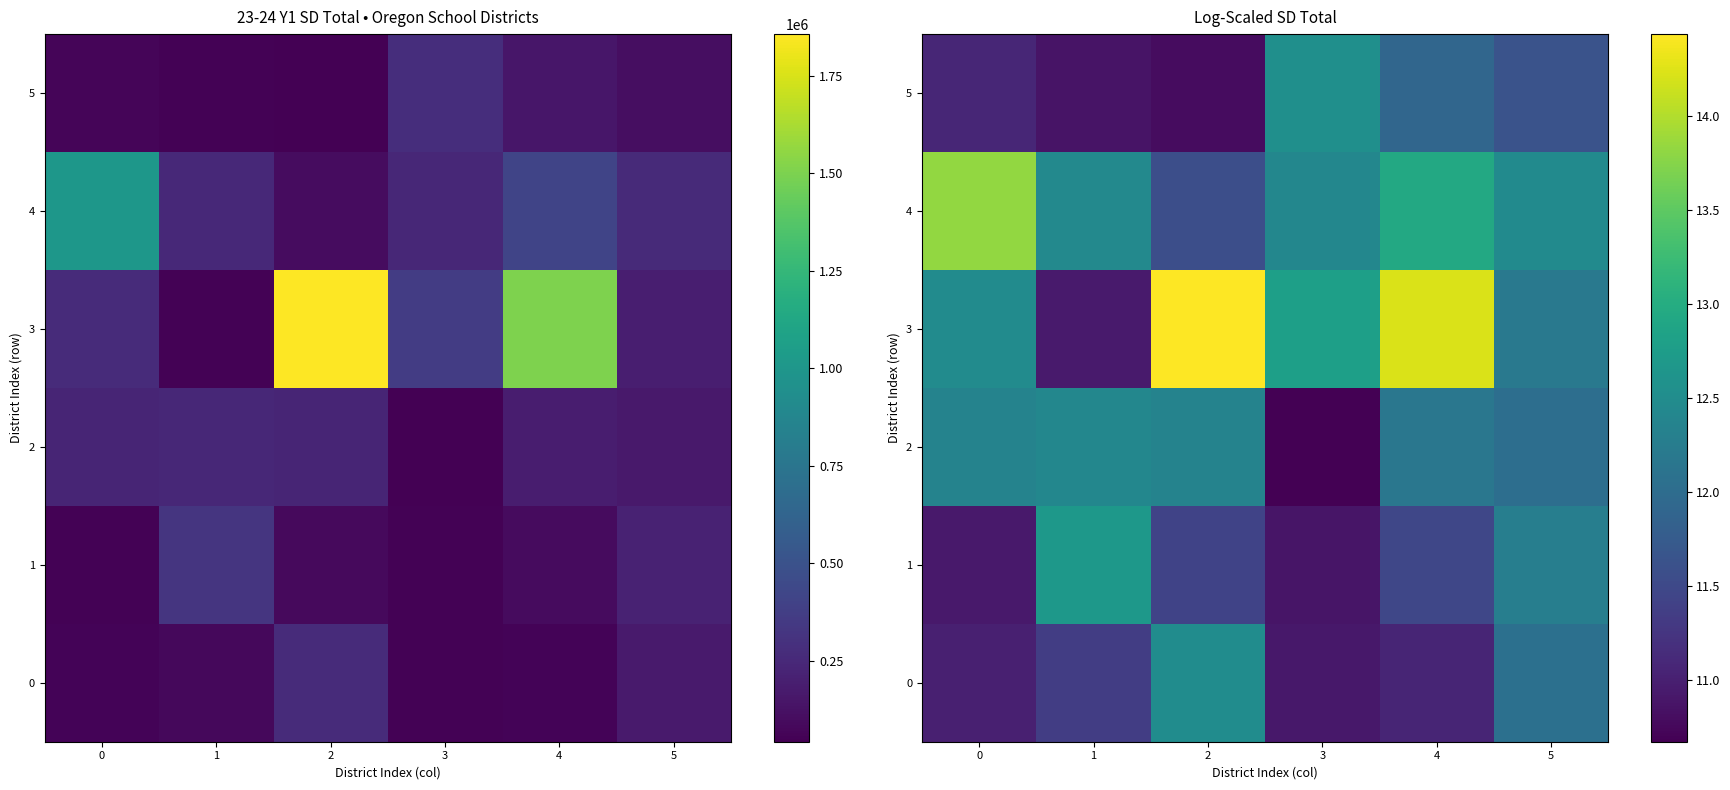

What is the spread (max minus min) of values at 3?

2.1